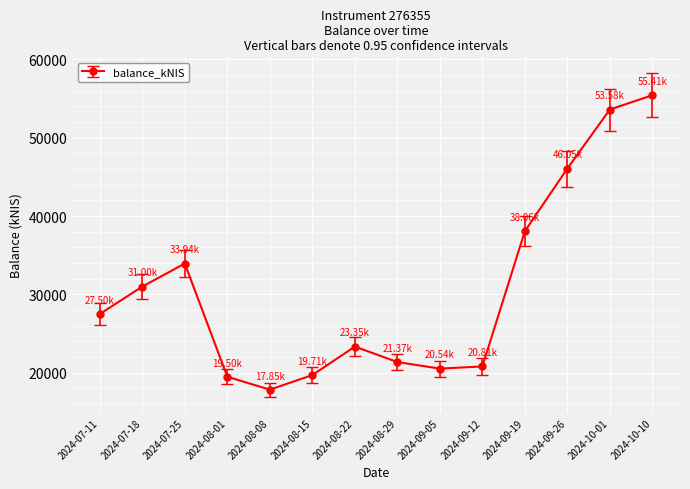

What is the change in value from 2024-08-08 to 2024-10-01?

+35728.0